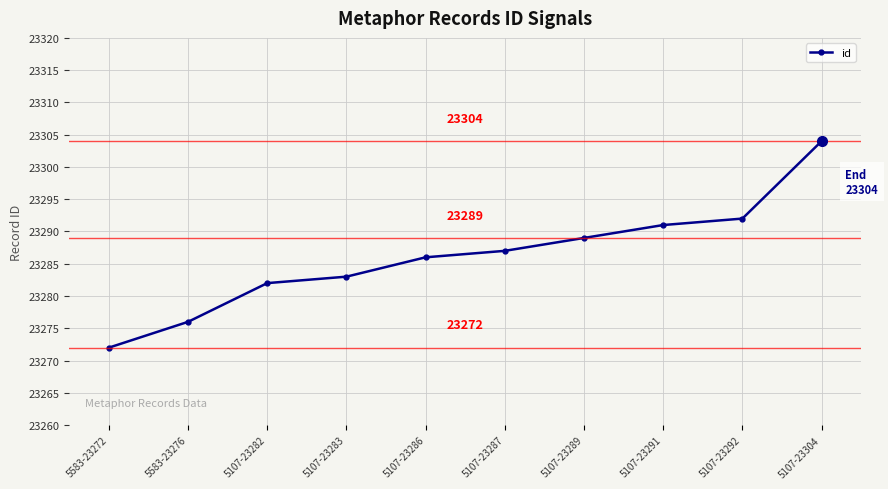

What is the minimum value shown in the chart?

23272